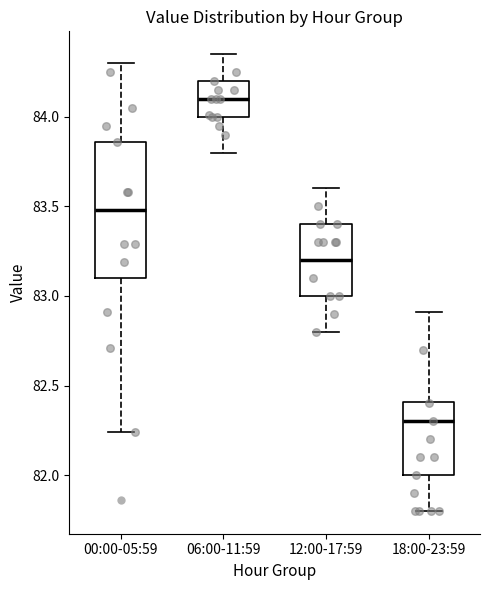

Which box is the tallest, from its lower edge to its upper edge?

00:00-05:59